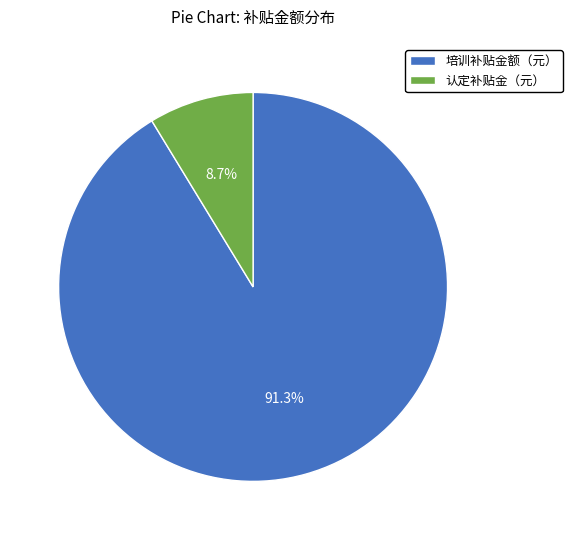

Which slice represents more than half of the pie?

培训补贴金额（元）